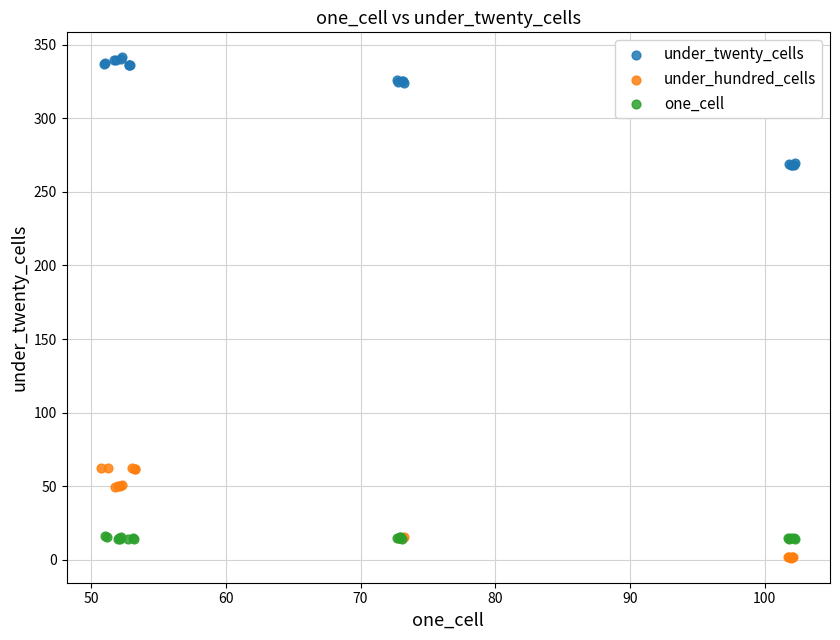

Which series has the largest Y range (max minus min)?

under_twenty_cells